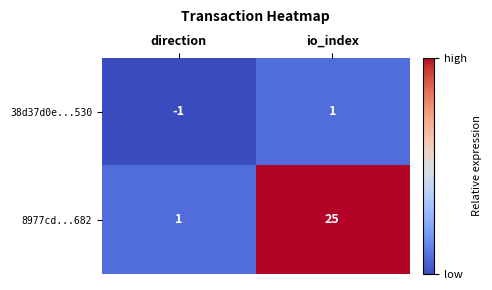

Rank the series at io_index from highest to lowest value.

8977cd...682, 38d37d0e...530